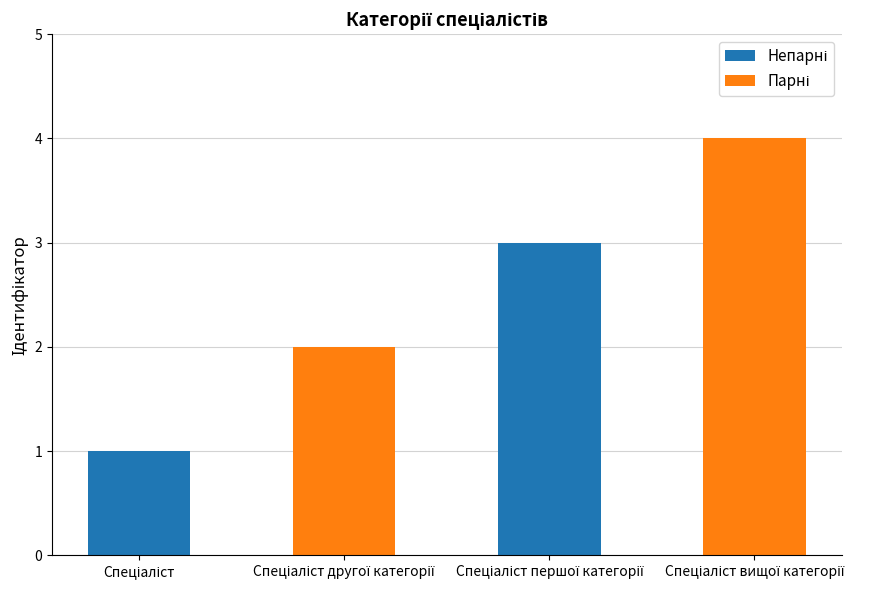

What is the greatest value displayed?

4